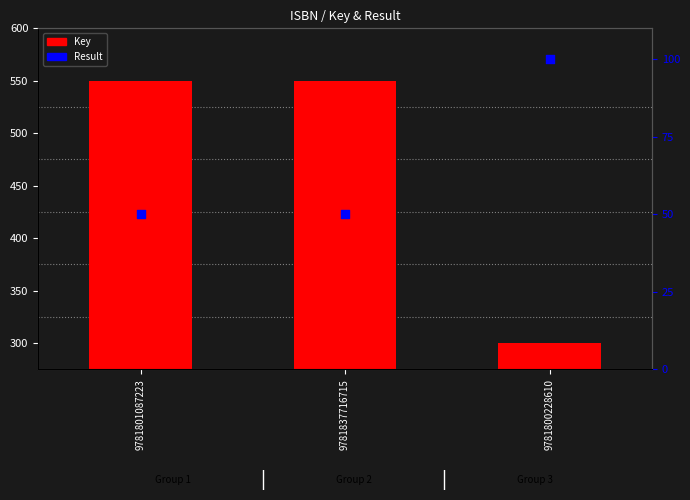

Which series has the widest spread of Y values?

Key